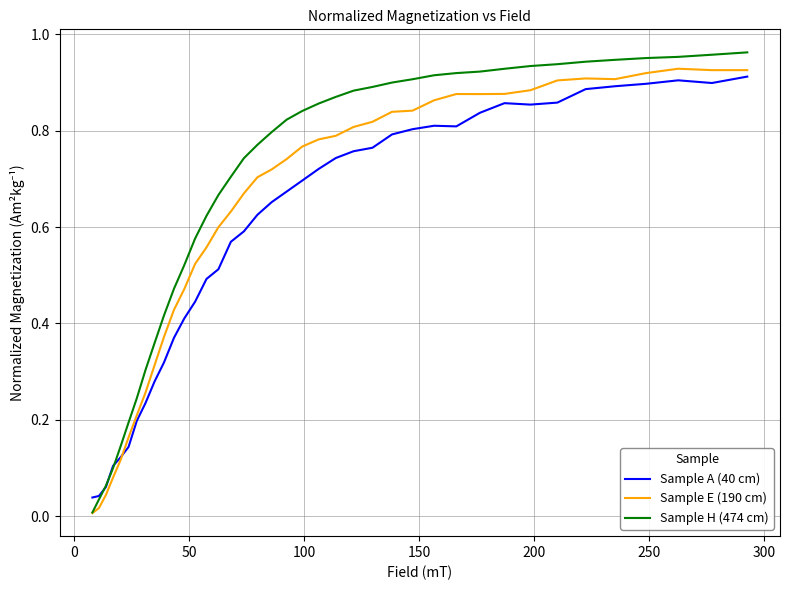

How many lines are shown in the chart?

3